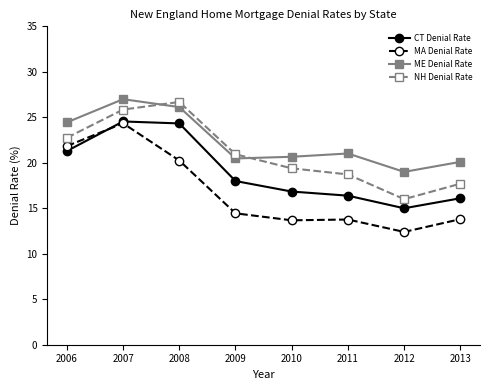

Rank the series at 2013 from highest to lowest value.

ME Denial Rate, NH Denial Rate, CT Denial Rate, MA Denial Rate